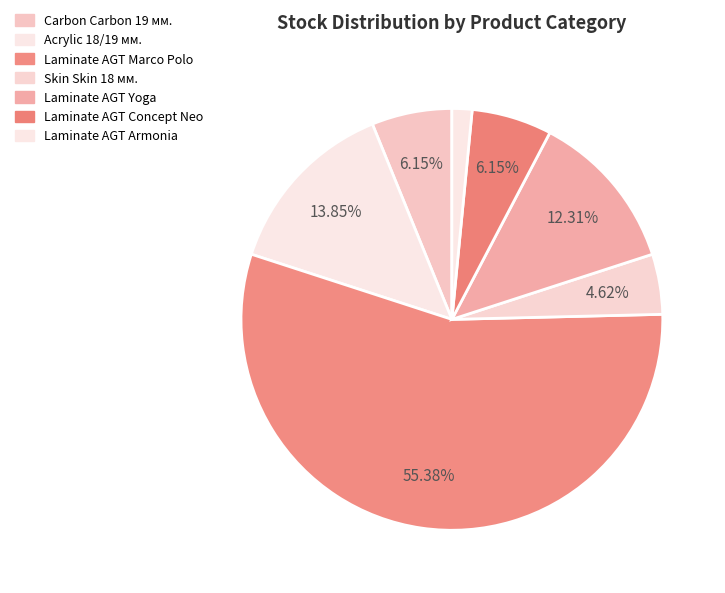

How many segments does this pie chart have?

7